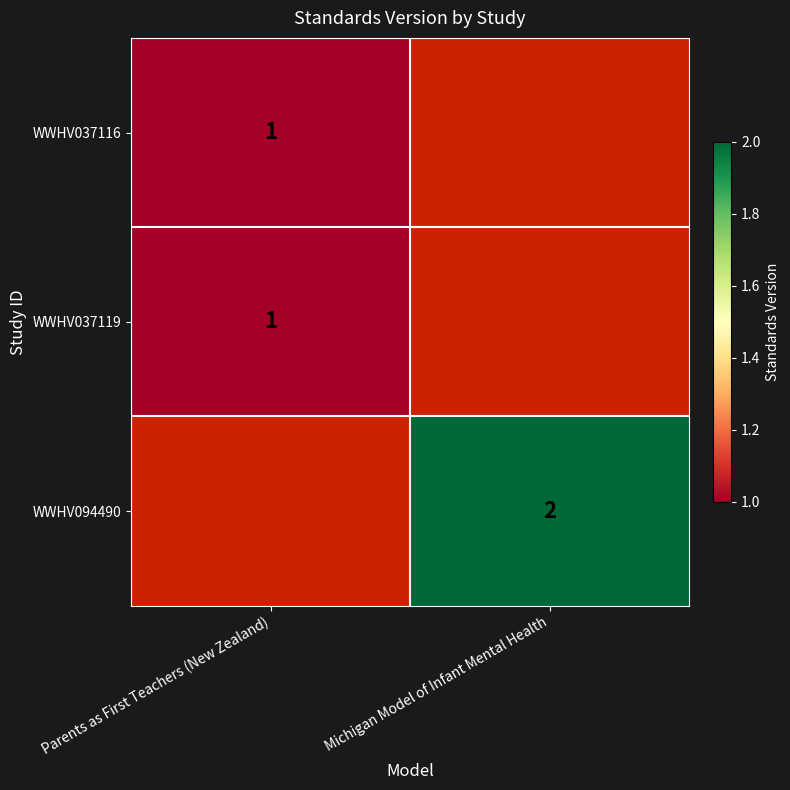

At which category is the sum across all series the highest?

Parents as First Teachers (New Zealand)